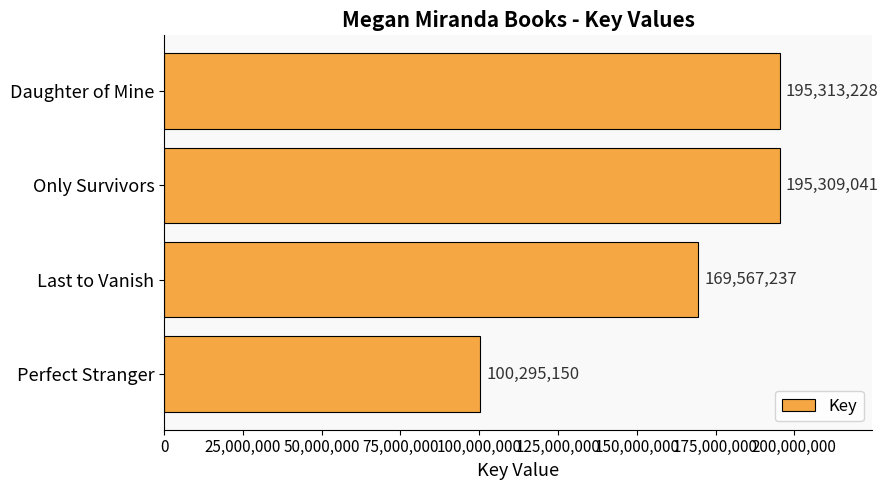

Count the number of categories in the chart.

4